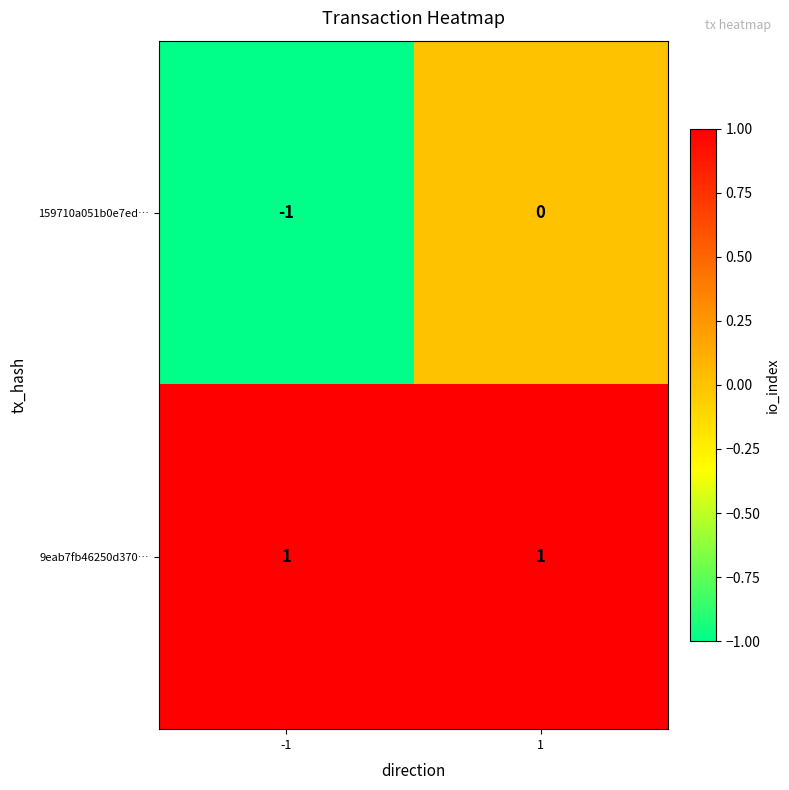

The 9eab7fb46250d370… series shows 1 at 1. True or false?

True